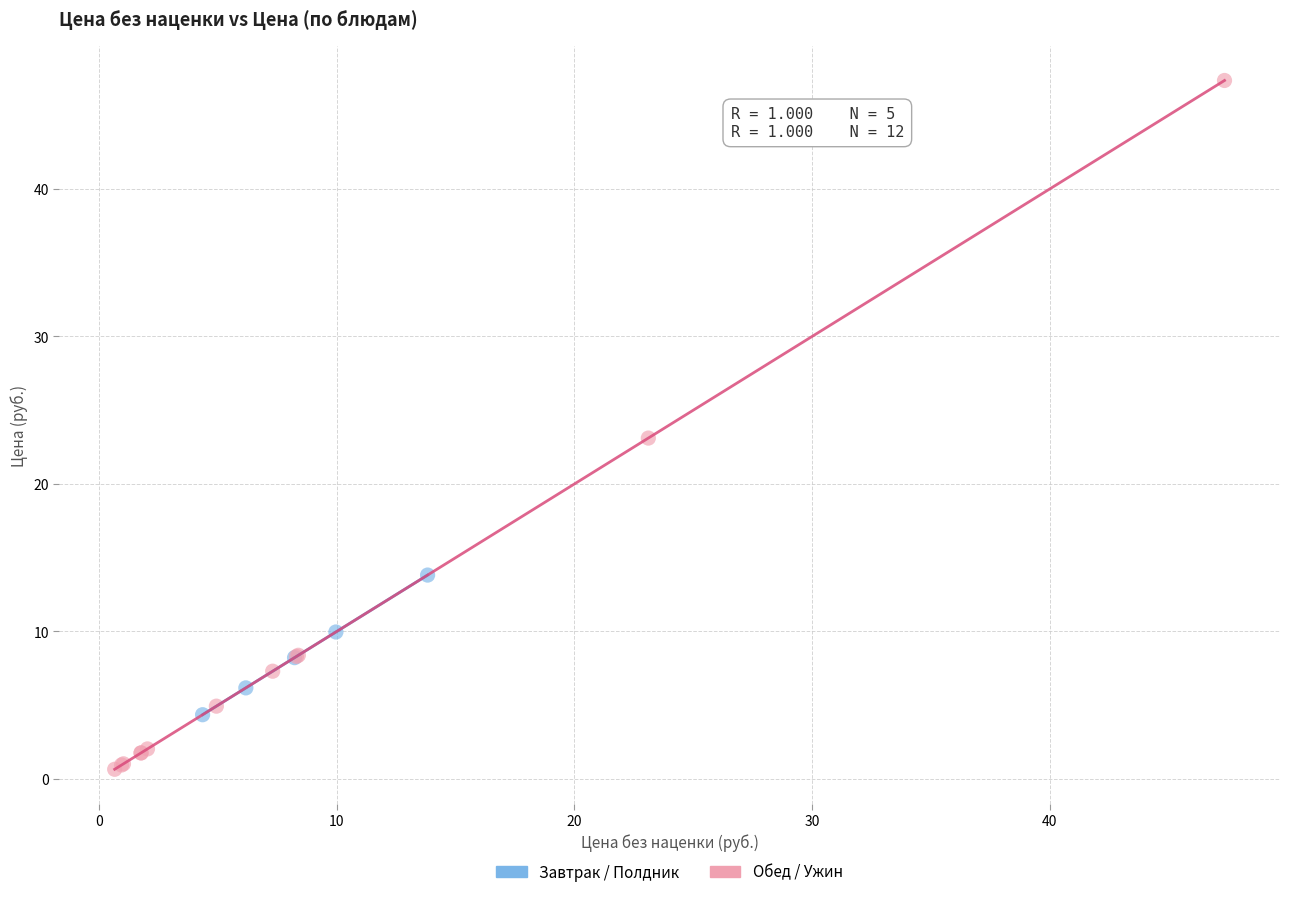

Which series has the widest spread of Y values?

Обед / Ужин